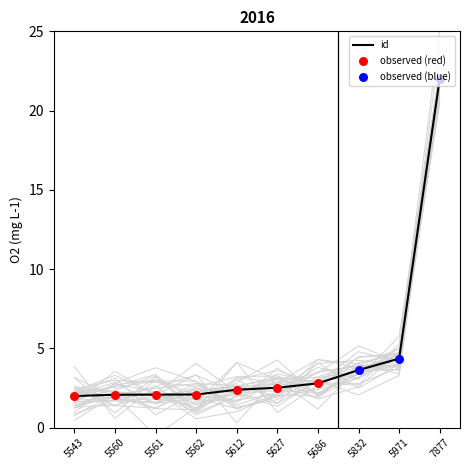

Approximately how many times larger is the value at 5612 compared to 5560?

1.2